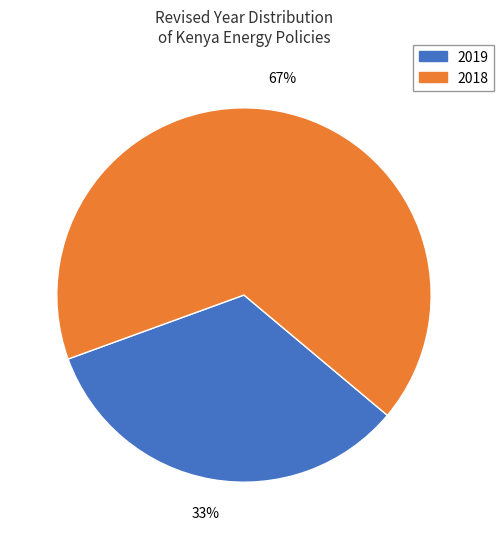

How many segments does this pie chart have?

2